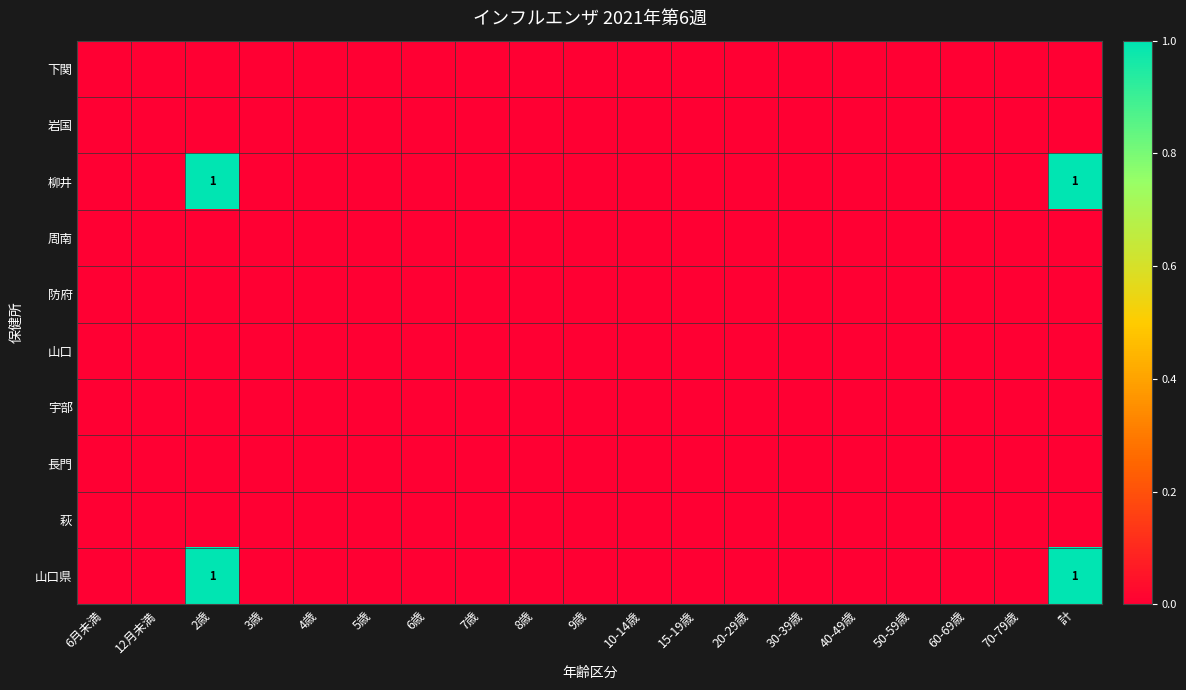

Rank the series by their maximum value, from lowest to highest.

下関, 岩国, 周南, 防府, 山口, 宇部, 長門, 萩, 柳井, 山口県